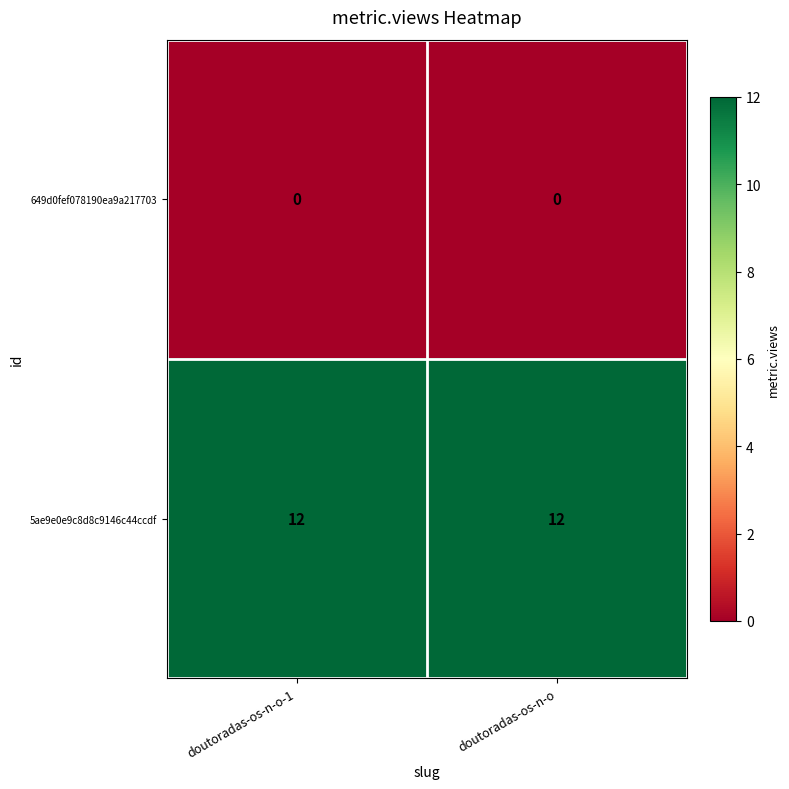

What is the spread (max minus min) of values at doutoradas-os-n-o?

12